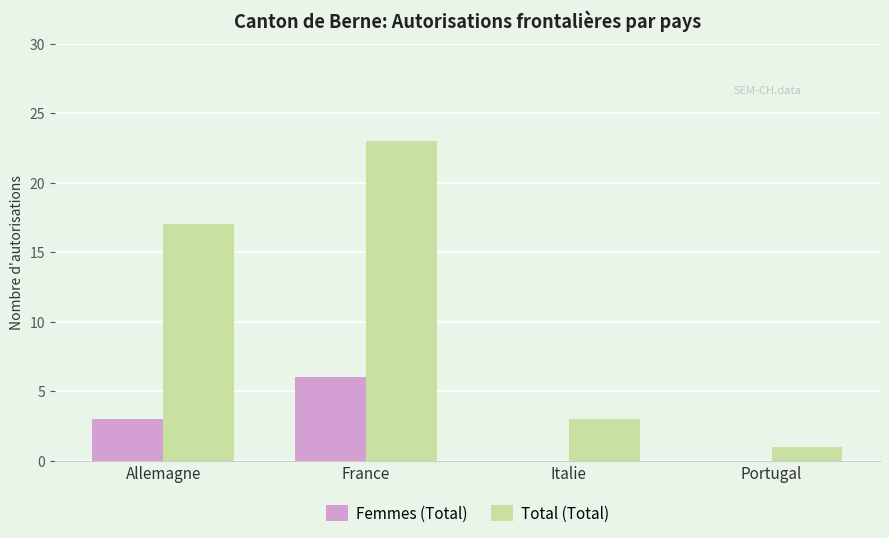

Is the value of Total (Total) at Portugal greater than the value of Femmes (Total) at Italie?

Yes